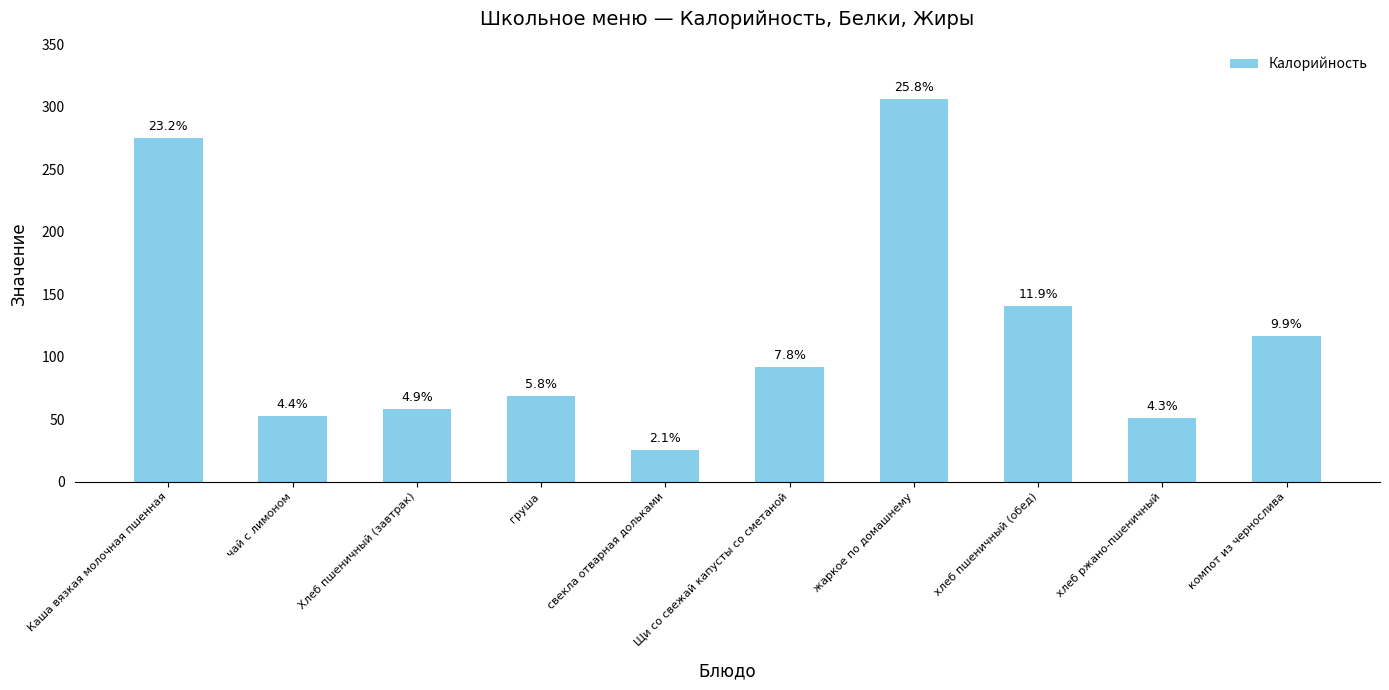

At which label does the data first exceed 92?

Каша вязкая молочная пшенная